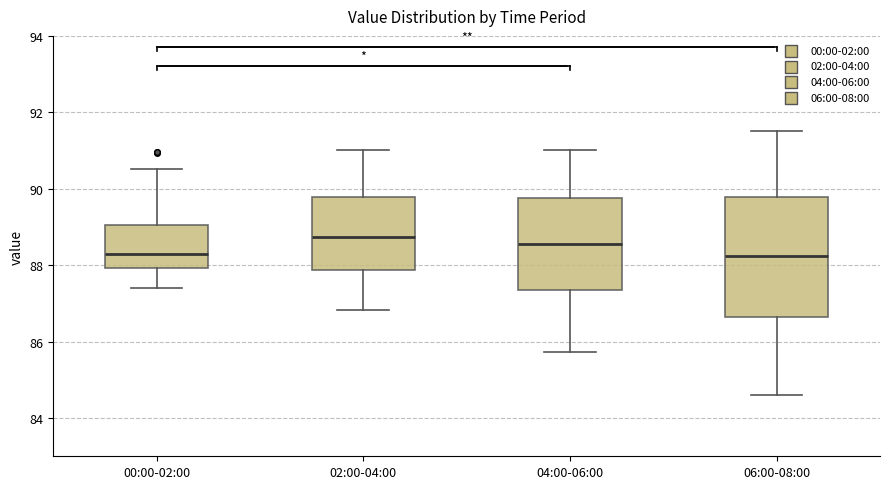

Reading left to right, read every box against the y-axis: the position of its median line, the range the box covers, and the ends of its whiskers. The values are not printed on the chart, so give them approximately, as read against the axis.

00:00-02:00: median 88.4, box 88.0 to 89.0, whiskers 87.4 to 90.6
02:00-04:00: median 88.8, box 87.8 to 89.8, whiskers 86.8 to 91.0
04:00-06:00: median 88.6, box 87.4 to 89.8, whiskers 85.8 to 91.0
06:00-08:00: median 88.2, box 86.6 to 89.8, whiskers 84.6 to 91.6